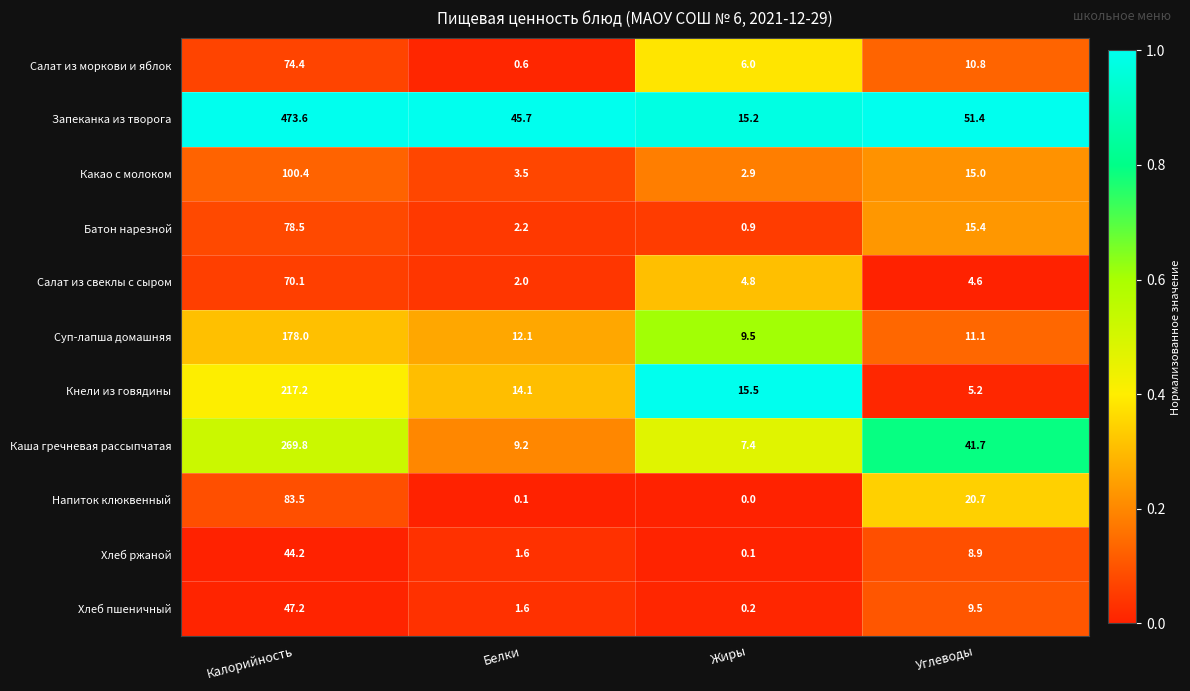

List the series in order of their peak value, lowest first.

Хлеб ржаной, Хлеб пшеничный, Салат из свеклы с сыром, Салат из моркови и яблок, Батон нарезной, Напиток клюквенный, Какао с молоком, Суп-лапша домашняя, Кнели из говядины, Каша гречневая рассыпчатая, Запеканка из творога